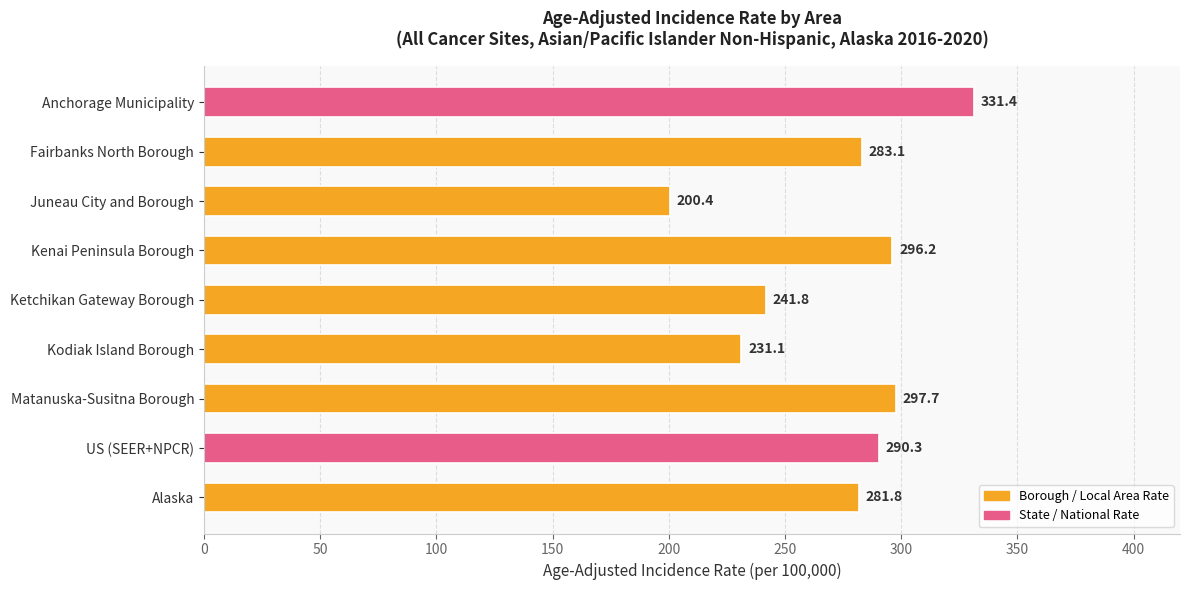

True or false: the data shows 443.5 at Matanuska-Susitna Borough.

False